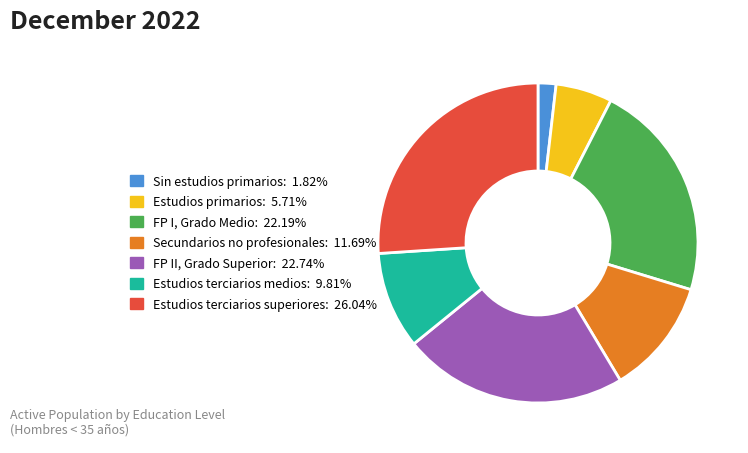

Is the sum of Estudios primarios and Sin estudios primarios greater than half?

No